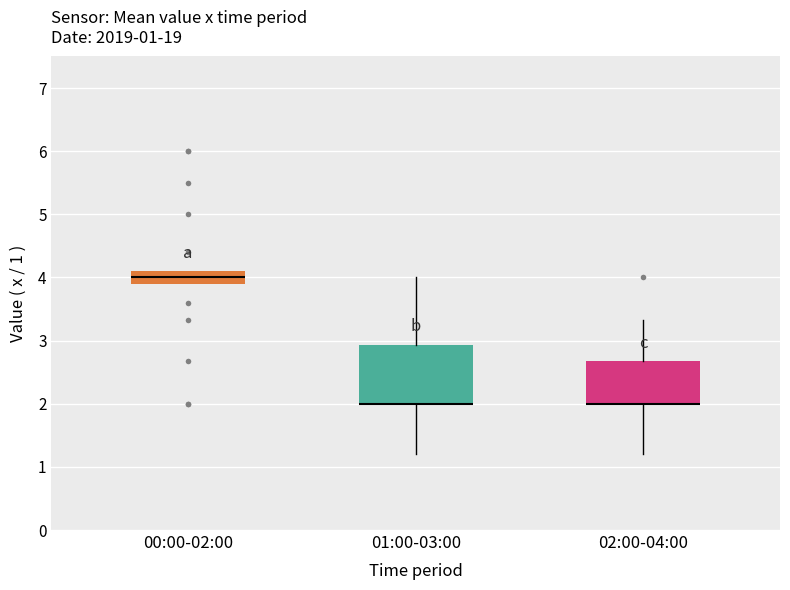

Comparing the boxes themselves (not the whiskers), which one is the tallest?

01:00-03:00